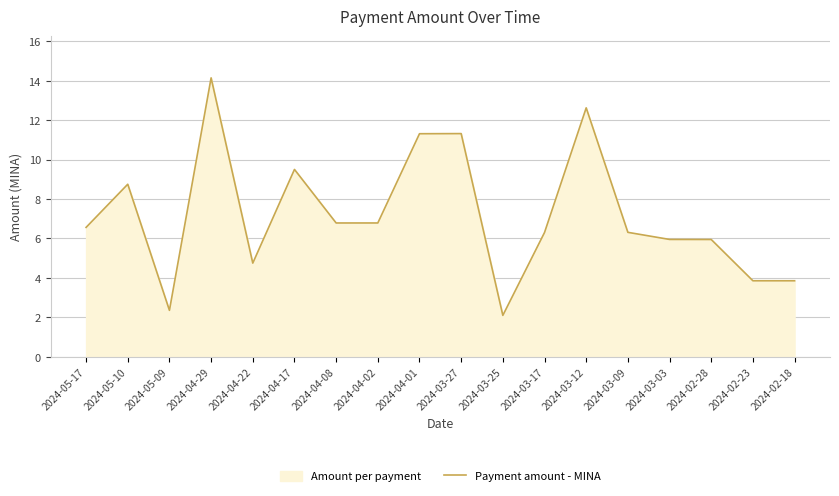

Reading left to right, transcribe all the data shown in this chart.

2024-05-17=6.6	2024-05-10=8.8	2024-05-09=2.4	2024-04-29=14.1	2024-04-22=4.8	2024-04-17=9.5	2024-04-08=6.8	2024-04-02=6.8	2024-04-01=11.3	2024-03-27=11.3	2024-03-25=2.1	2024-03-17=6.3	2024-03-12=12.6	2024-03-09=6.3	2024-03-03=6.0	2024-02-28=5.9	2024-02-23=3.9	2024-02-18=3.9